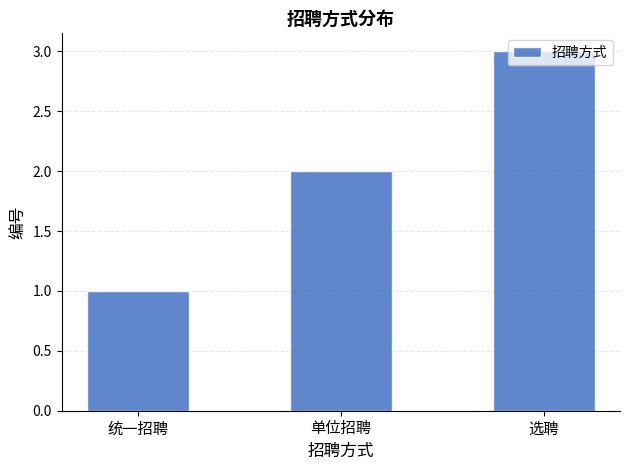

Reading right to left, transcribe all the data shown in this chart.

3	2	1